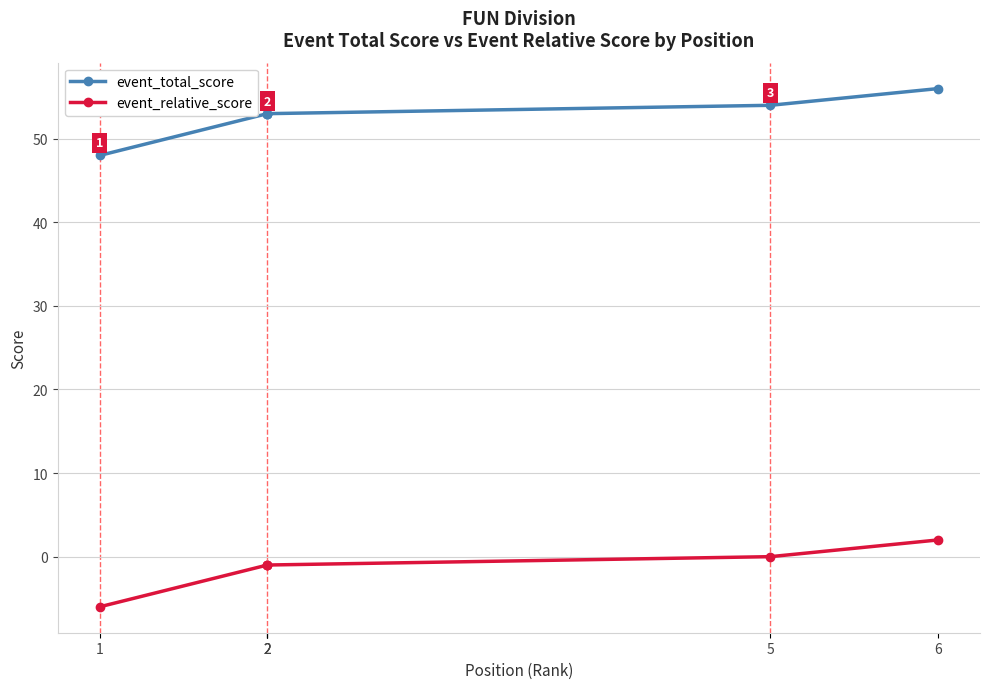

At which label does event_total_score reach its peak?

6